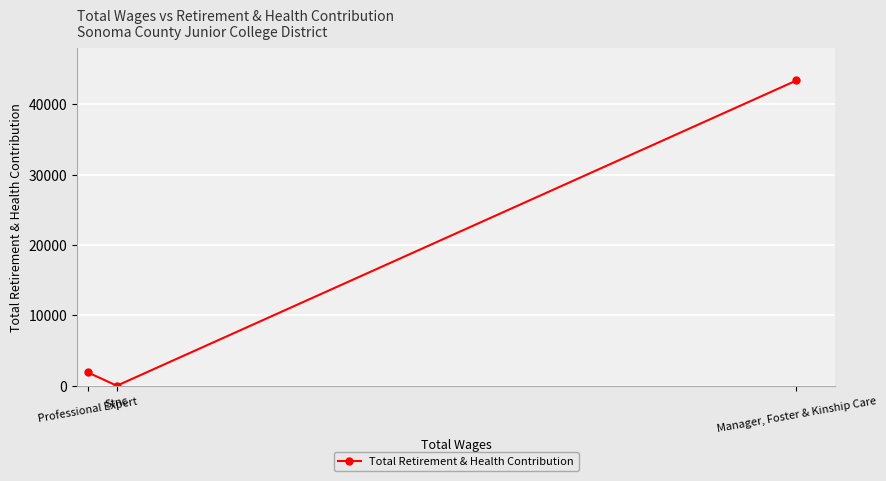

What is the approximate value at Manager, Foster & Kinship Care, to the nearest 100?

43400